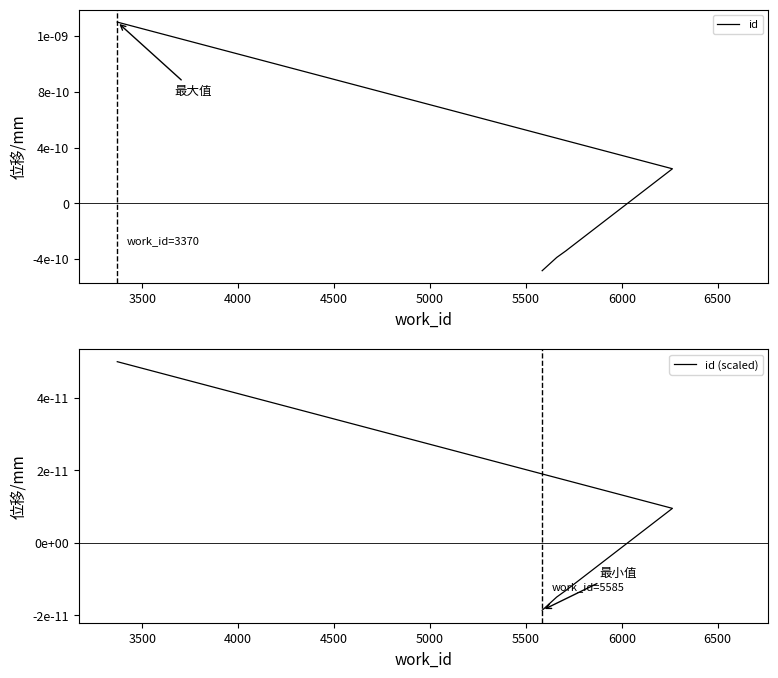

List the series in order of their peak value, lowest first.

id (scaled), id